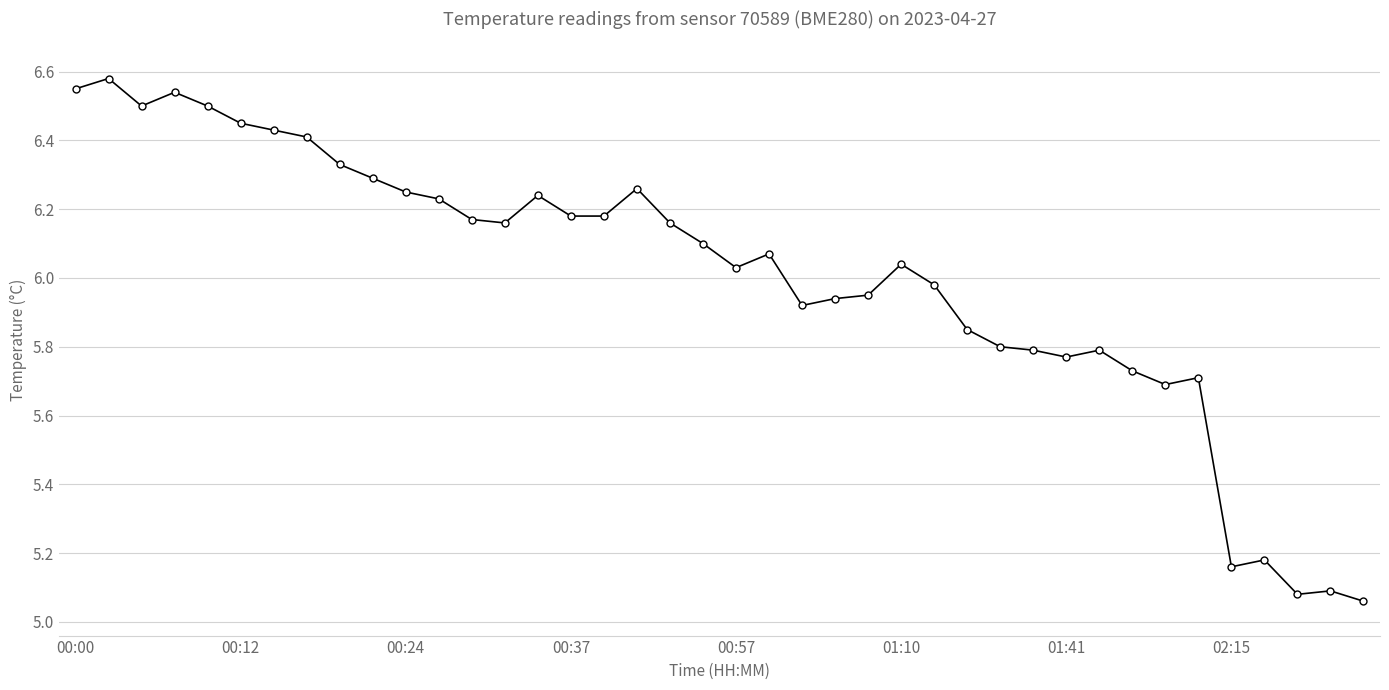

How many values exceed 6?

23